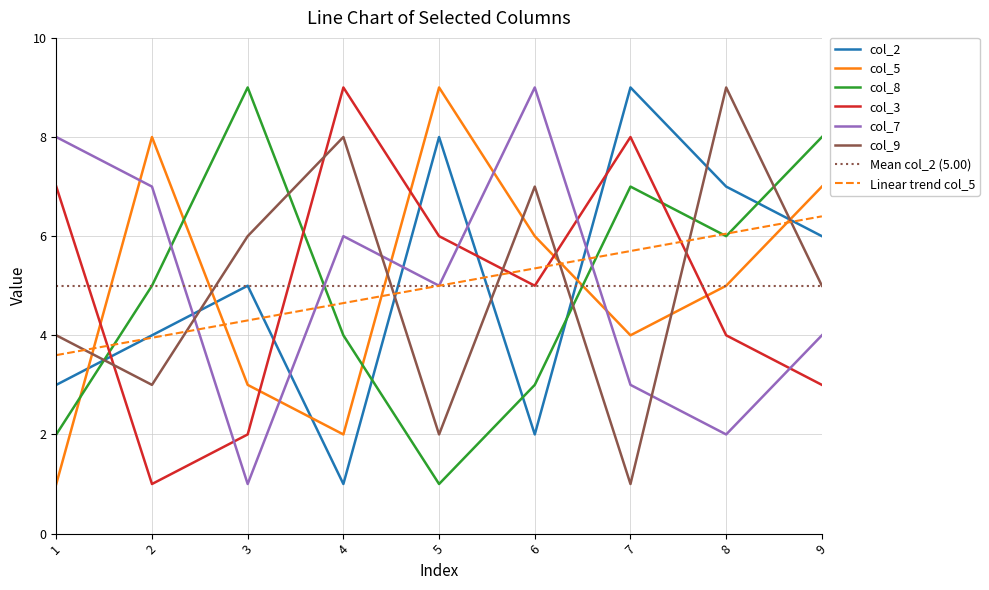

What is the value of the col_9 point at the 1st from the left?

4